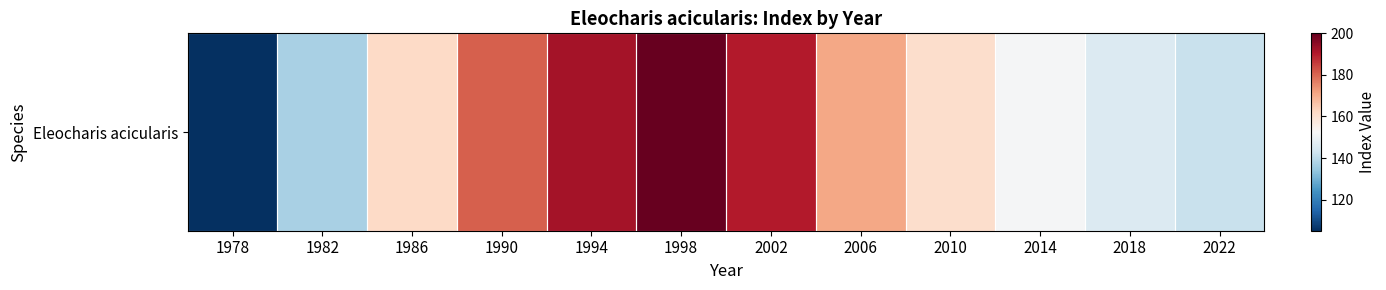

What is the approximate value at 2018, to the nearest 5?

145